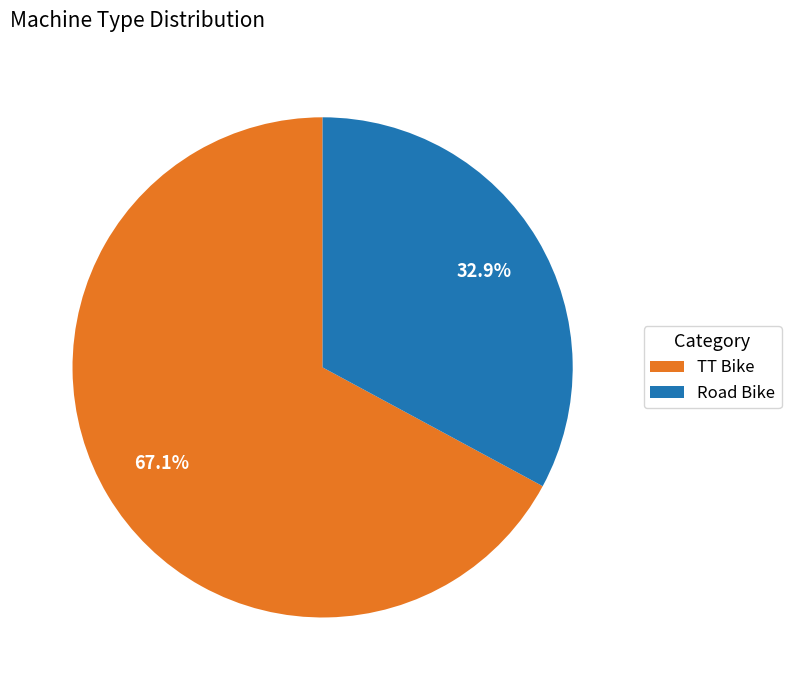

Approximately how many times larger is the value at TT Bike compared to Road Bike?

2.0